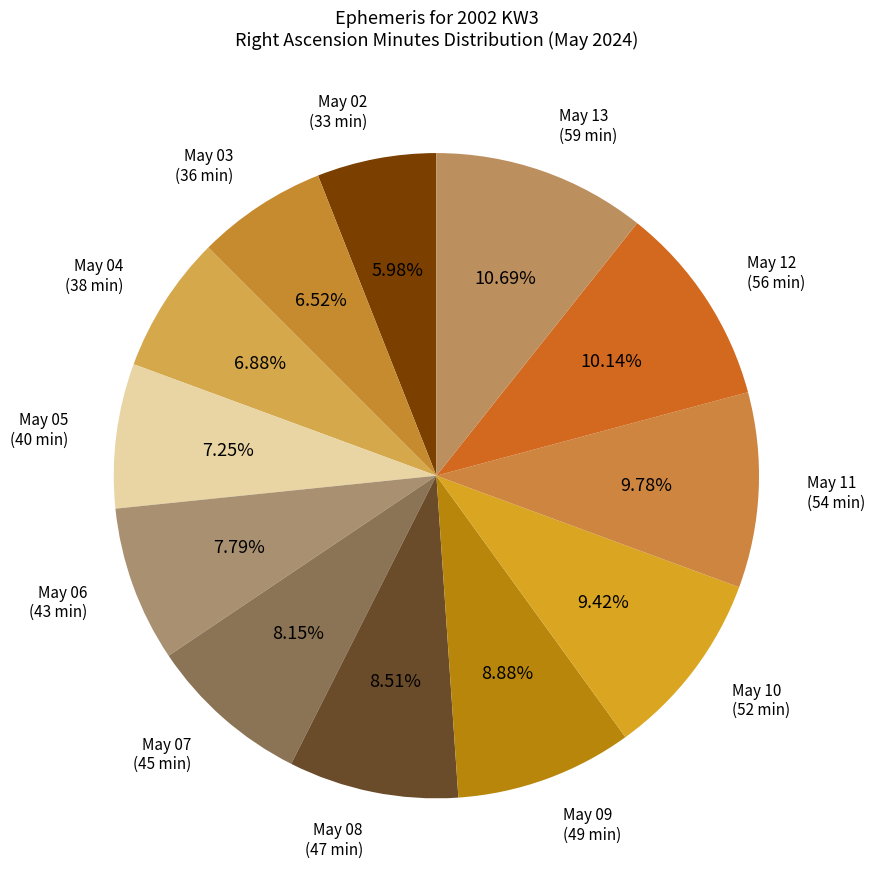

What is the smallest slice in the pie chart?

May 02